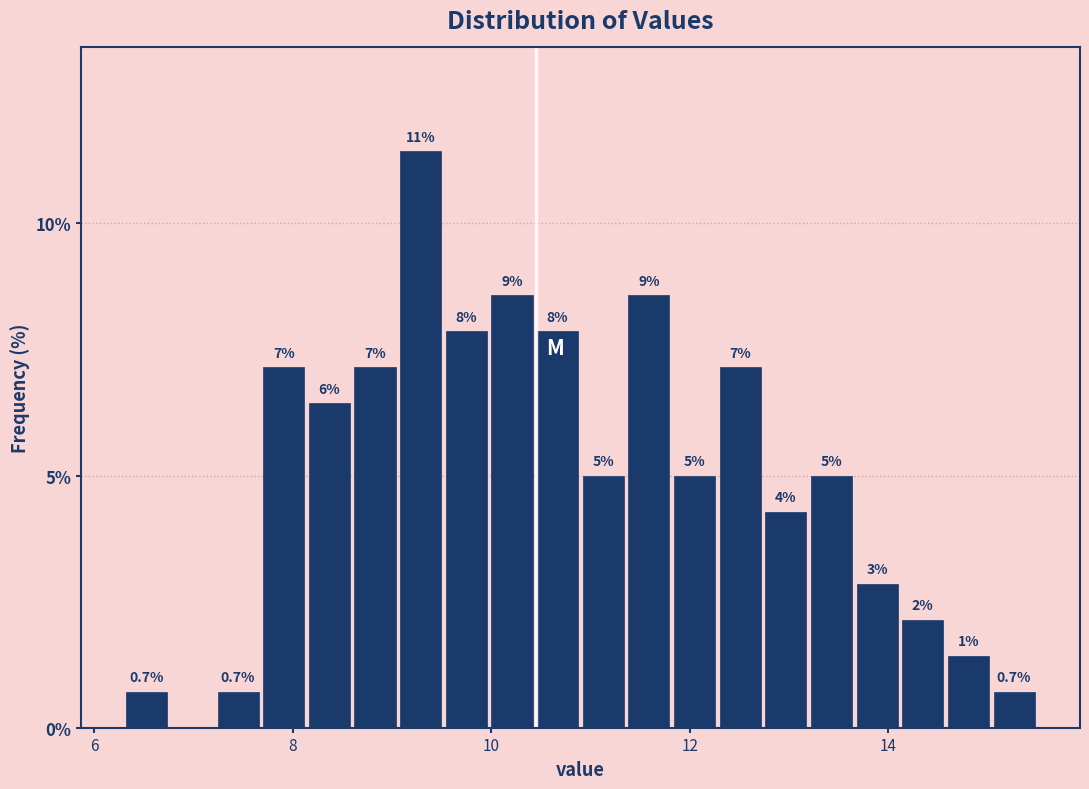

Read against the x-axis, roughly where is the centre of the tallest bar?

9.2